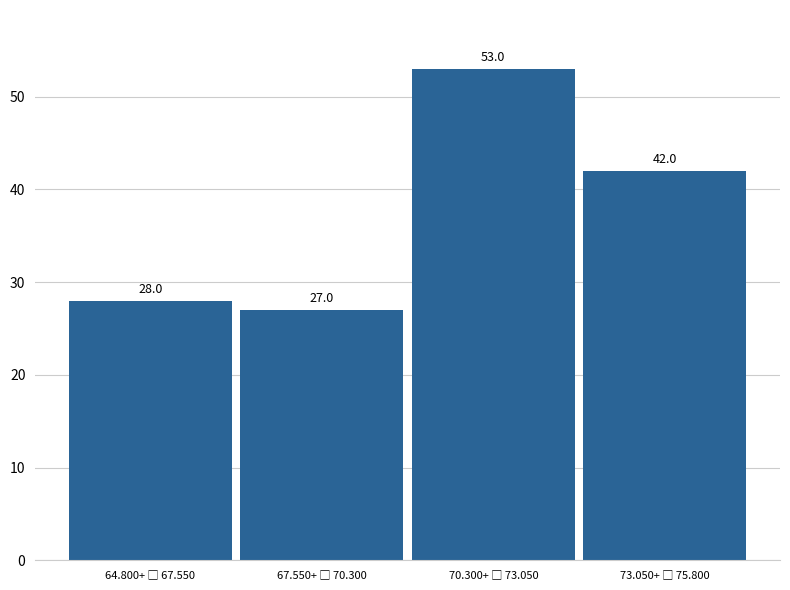

Reading left to right, list all the values displayed in this chart.

28	27	53	42